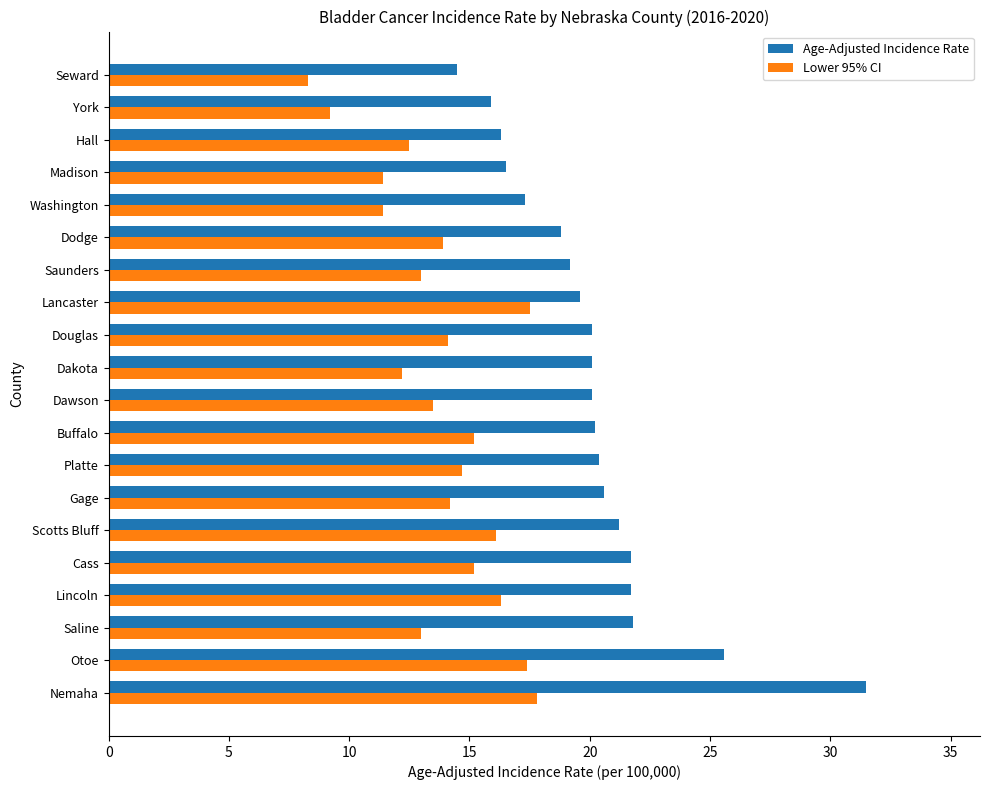

Which series has the widest spread of values?

Age-Adjusted Incidence Rate